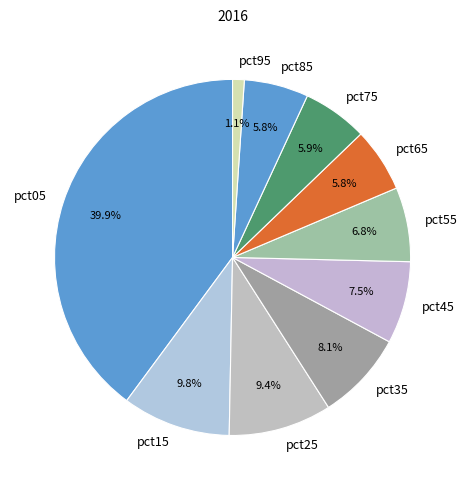

What is the smallest slice in the pie chart?

pct95